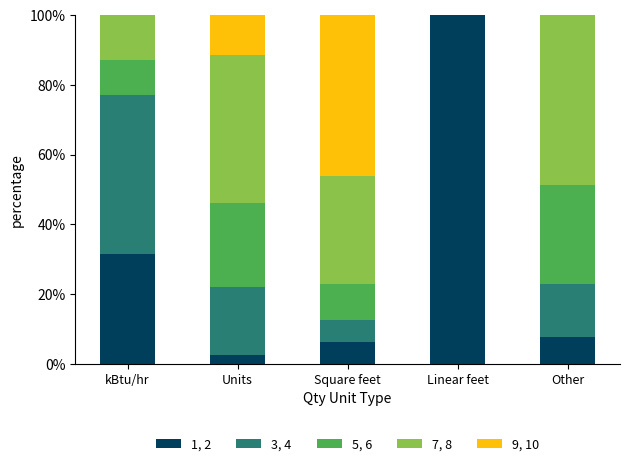

At which label does 1, 2 reach its peak?

Linear feet